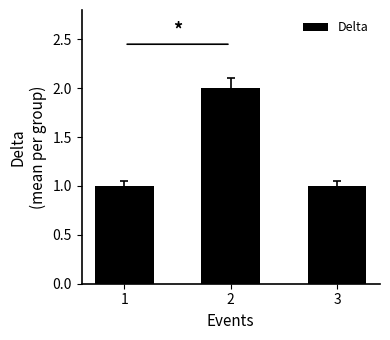

What is the approximate value at 2?

2